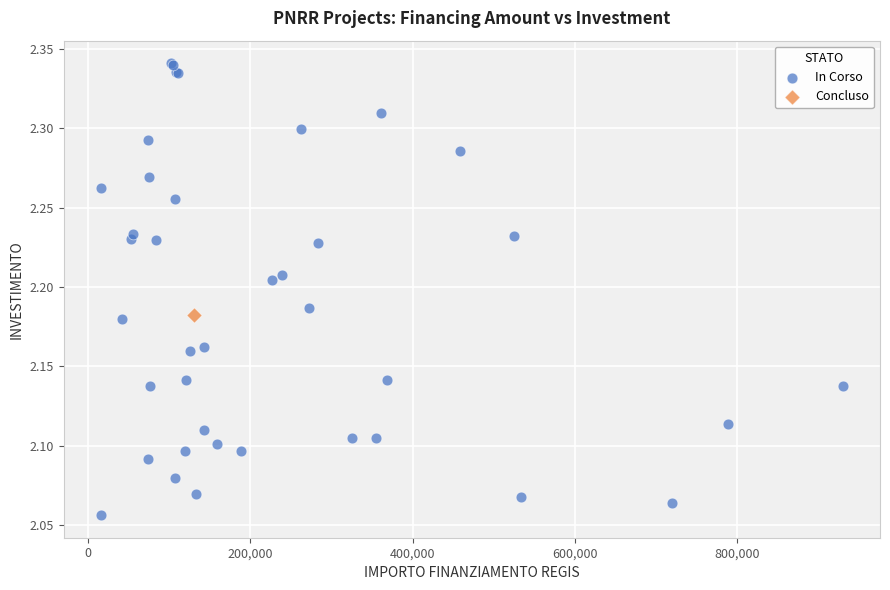

What are all the series names shown in the legend?

In Corso, Concluso